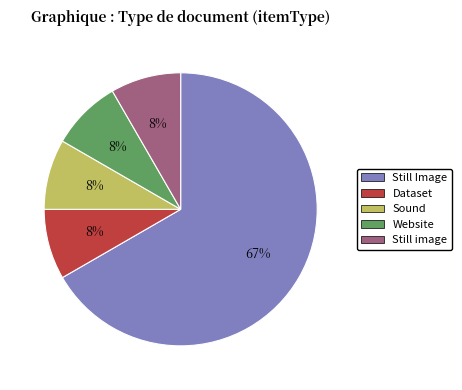

To the nearest percent, what is the average slice percentage?

20%